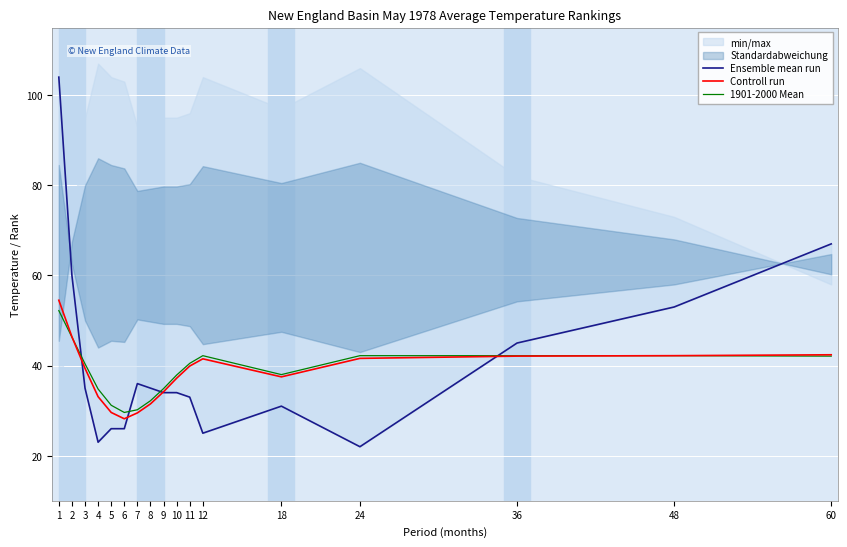

At which label does Ensemble mean run reach its minimum?

24